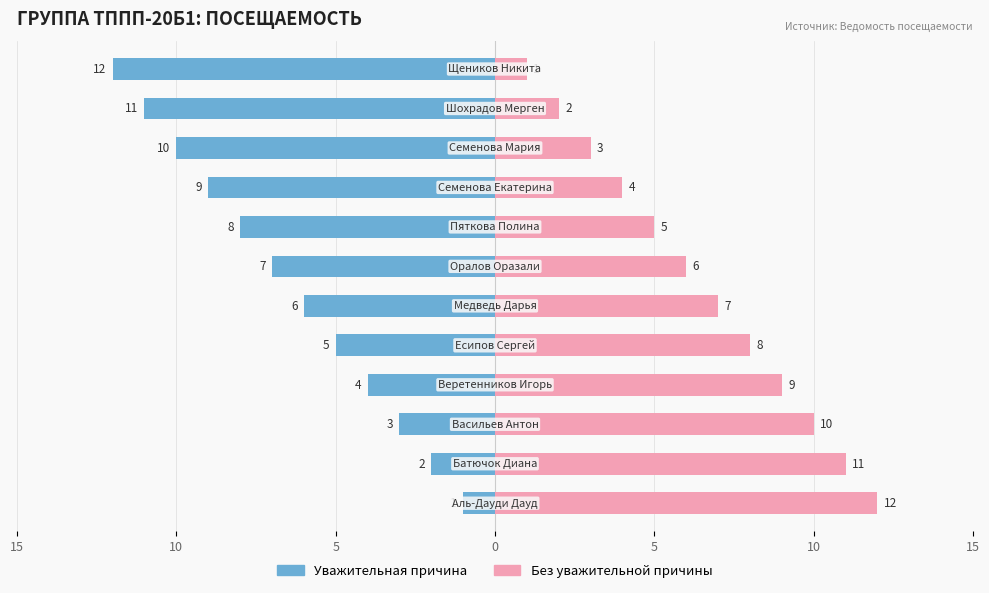

What is the difference between the maximum and second lowest values in the Male series?

10